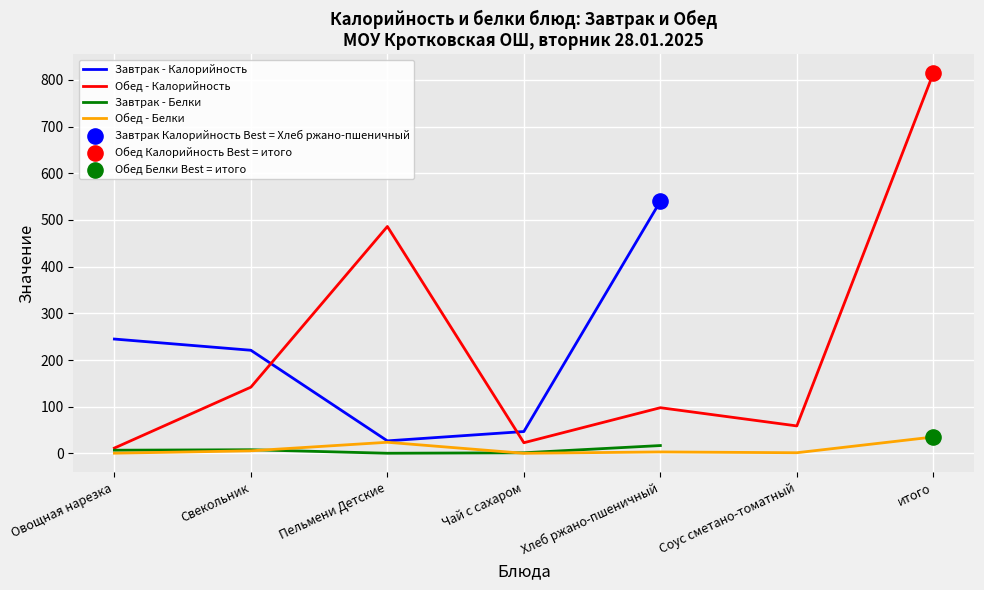

Which series has the largest total across all categories?

Обед - Калорийность